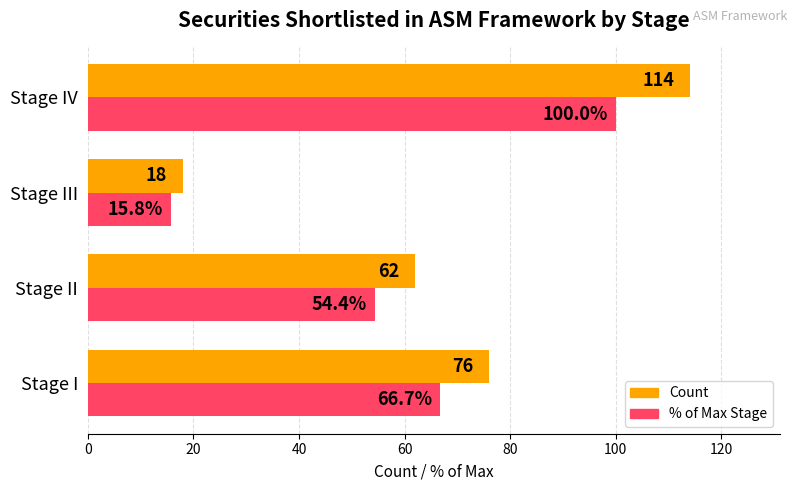

What is the smallest value displayed?

15.8